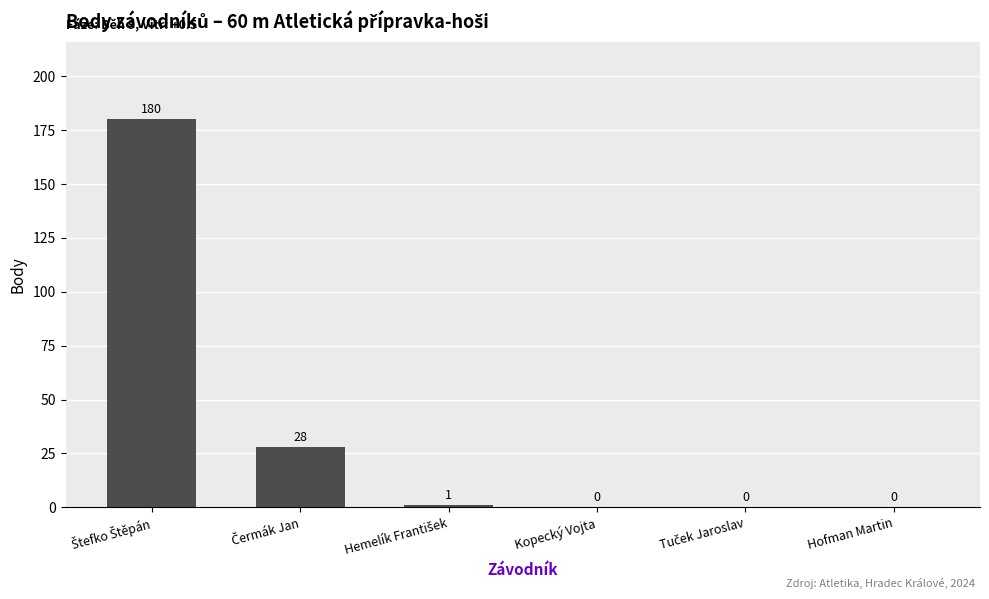

True or false: the data shows 0 at Kopecký Vojta.

True